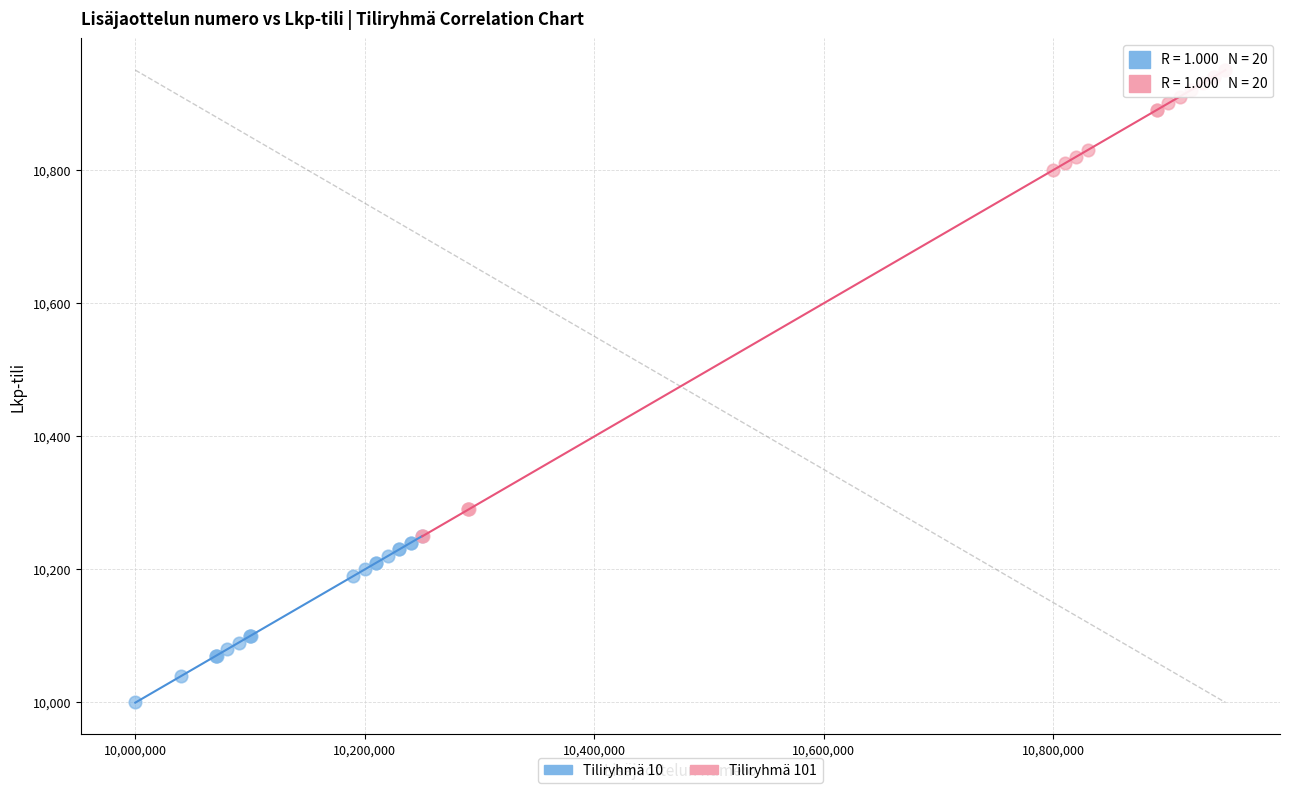

Which series contains the highest Y value?

Tiliryhmä 101